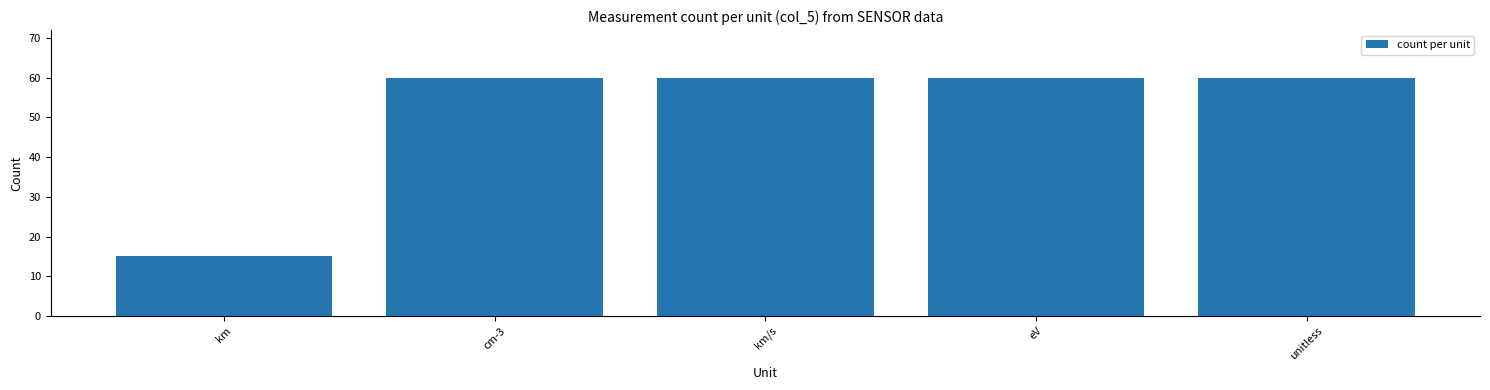

Count the number of data series in this chart.

1